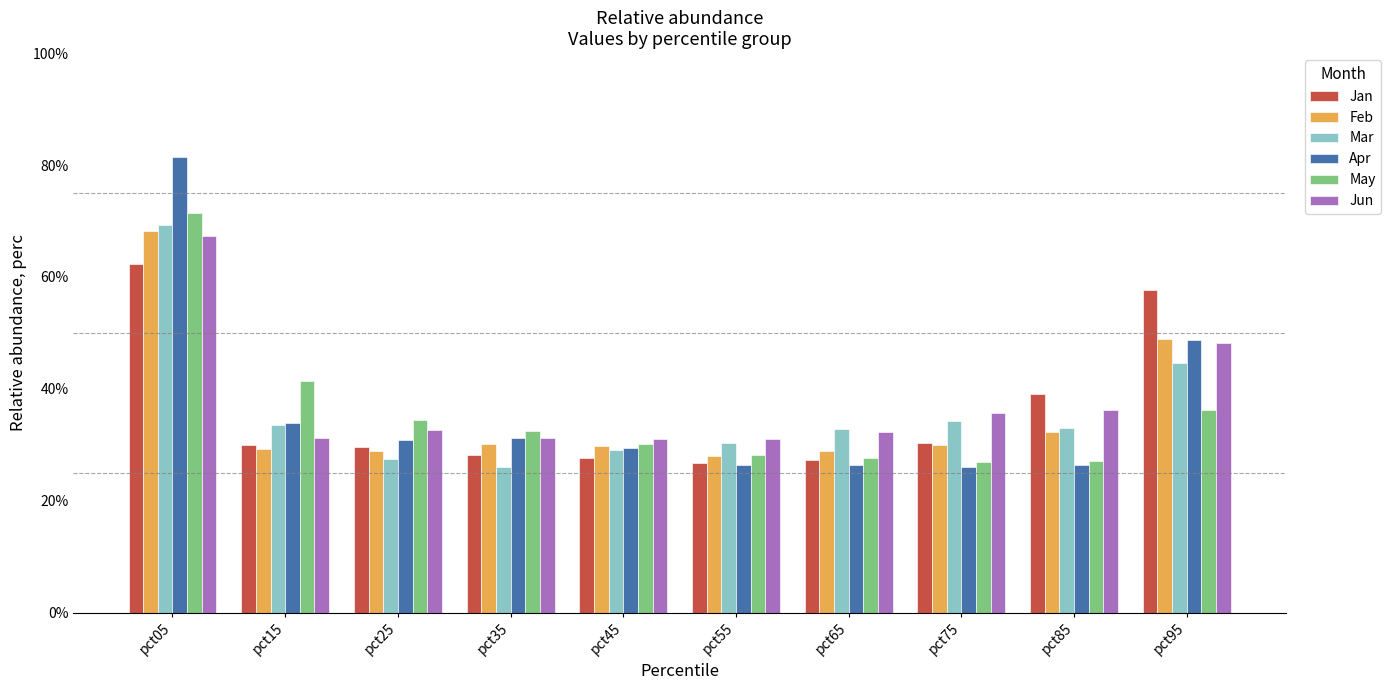

What is the value of the Feb bar at the 2nd from the left?

0.3